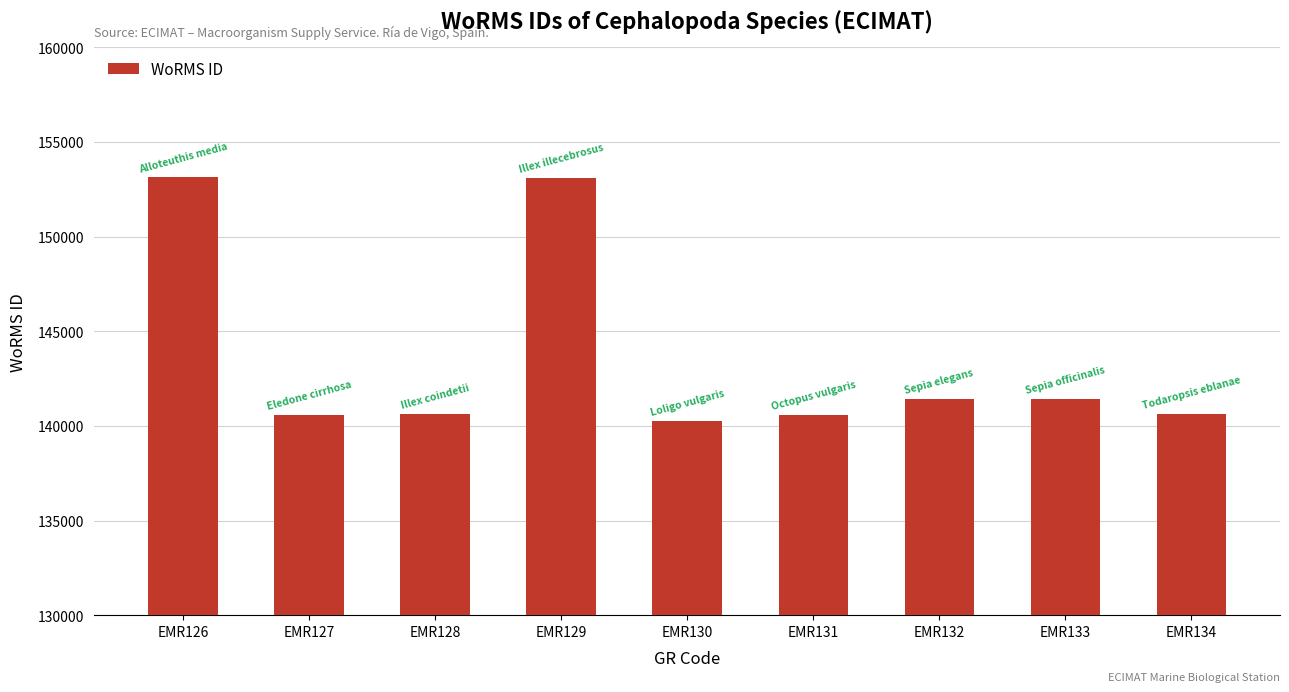

What is the difference between the second highest and second lowest values?

12487